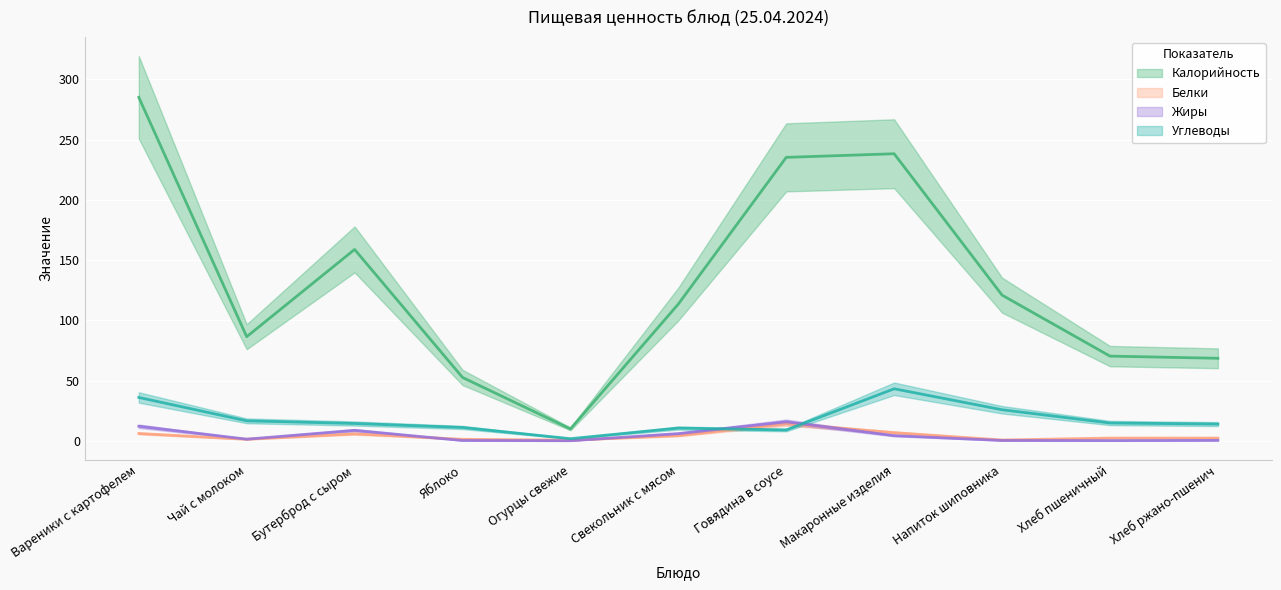

Is this an area chart (filled region under the line)?

No